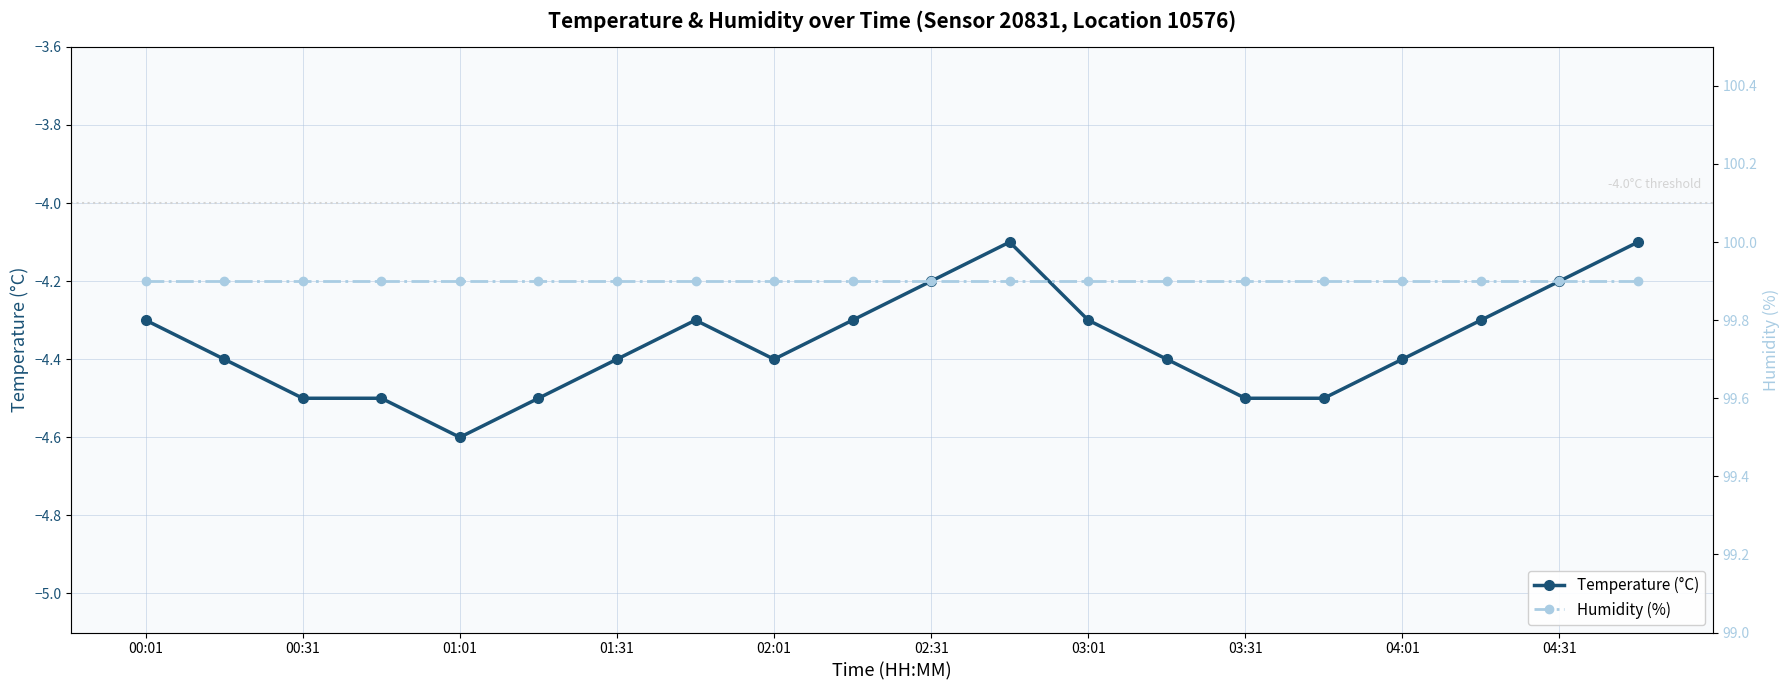

What value does the Humidity (%) series have at 19?

99.9